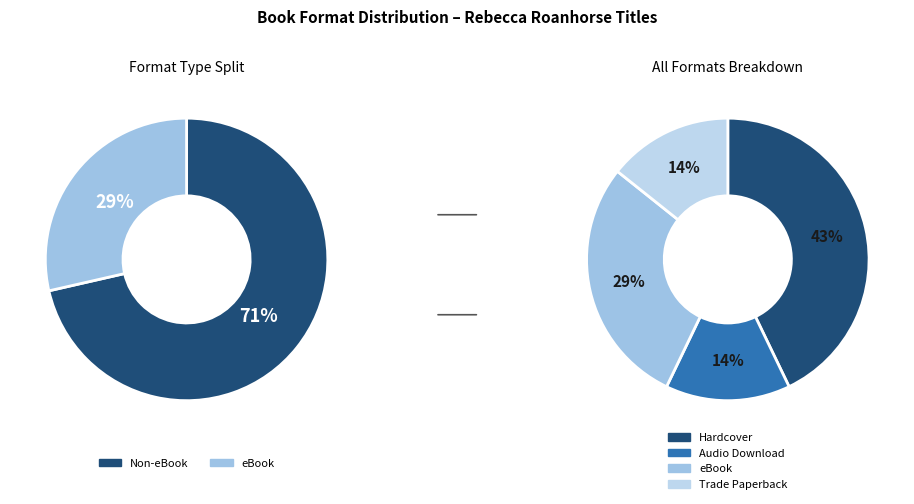

How many segments does this pie chart have?

4